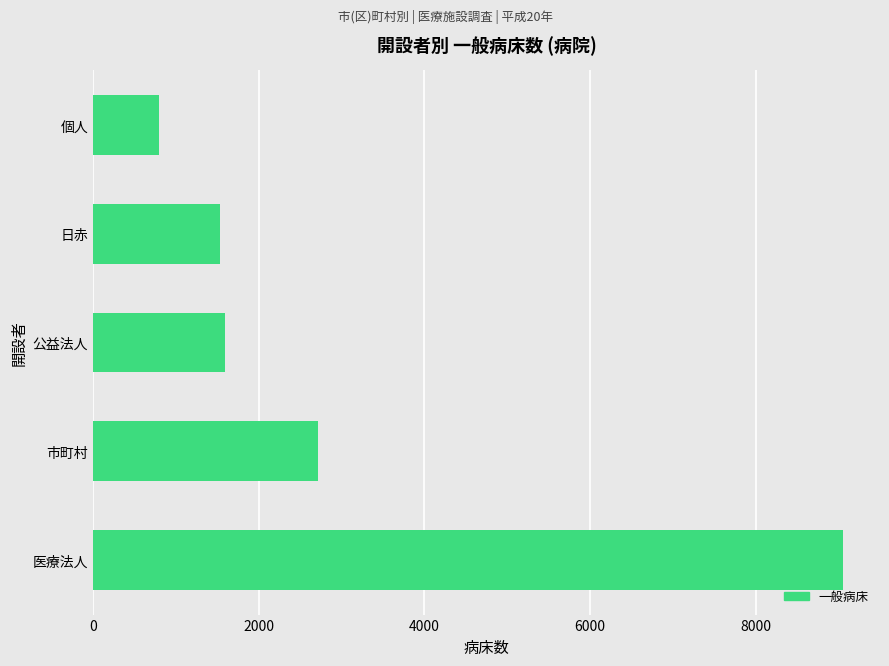

What is the average value?

3140